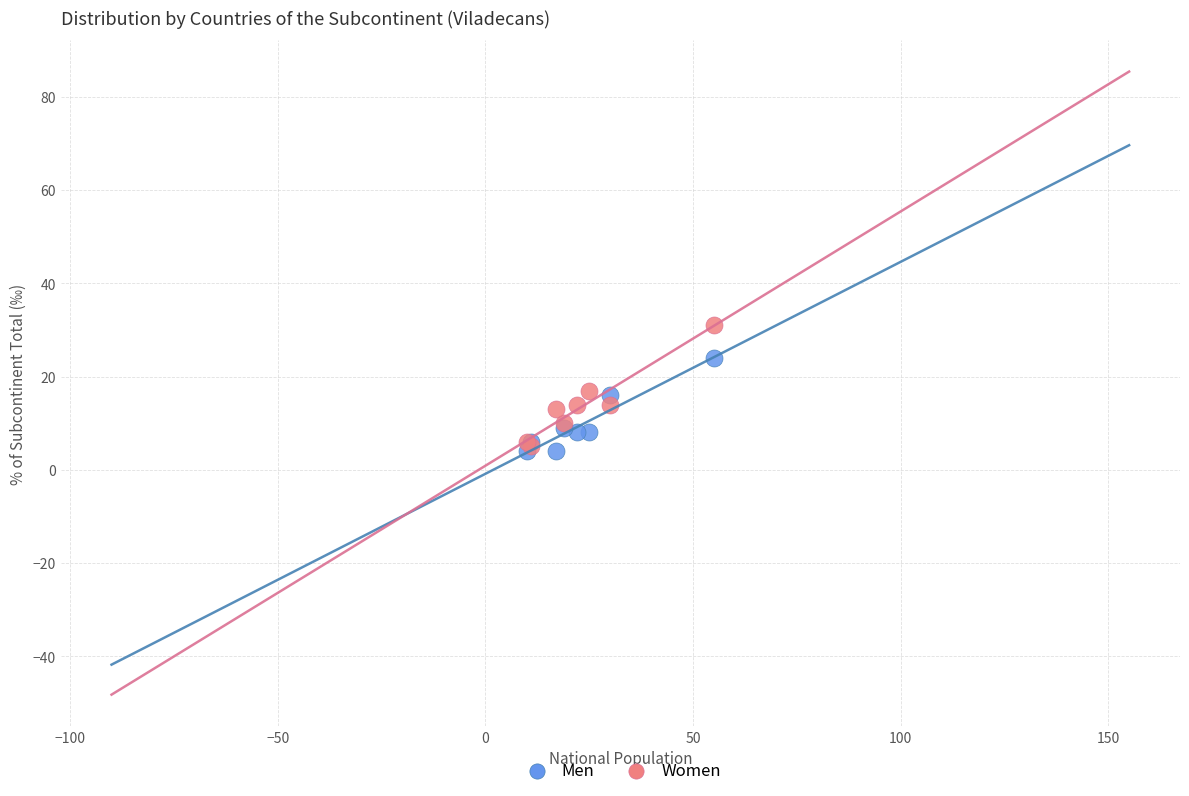

What are all the series names shown in the legend?

Men, Women